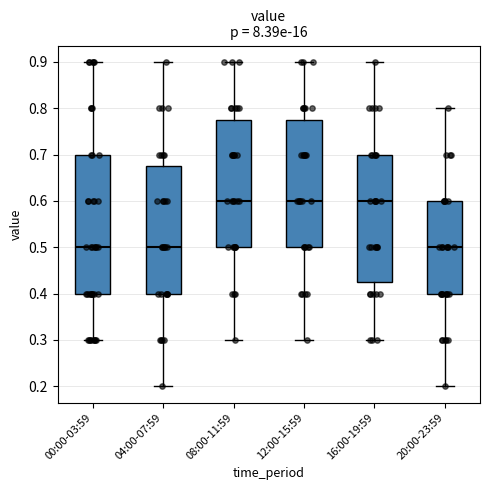

Reading left to right, transcribe this box plot: for each box, give where its median line is, the range the box spans, and where its two whiskers end, as read against the y-axis. The values are not printed on the chart, so give them approximately, as read against the axis.

00:00-03:59: median 0.50, box 0.40 to 0.70, whiskers 0.30 to 0.90
04:00-07:59: median 0.50, box 0.40 to 0.68, whiskers 0.20 to 0.90
08:00-11:59: median 0.60, box 0.50 to 0.78, whiskers 0.30 to 0.90
12:00-15:59: median 0.60, box 0.50 to 0.78, whiskers 0.30 to 0.90
16:00-19:59: median 0.60, box 0.43 to 0.70, whiskers 0.30 to 0.90
20:00-23:59: median 0.50, box 0.40 to 0.60, whiskers 0.20 to 0.80